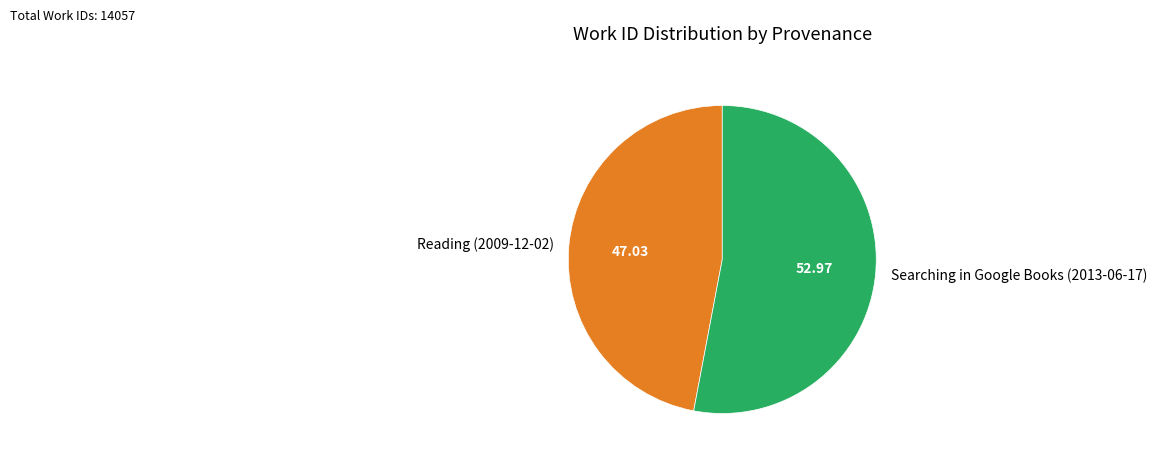

Count the number of slices in the pie.

2